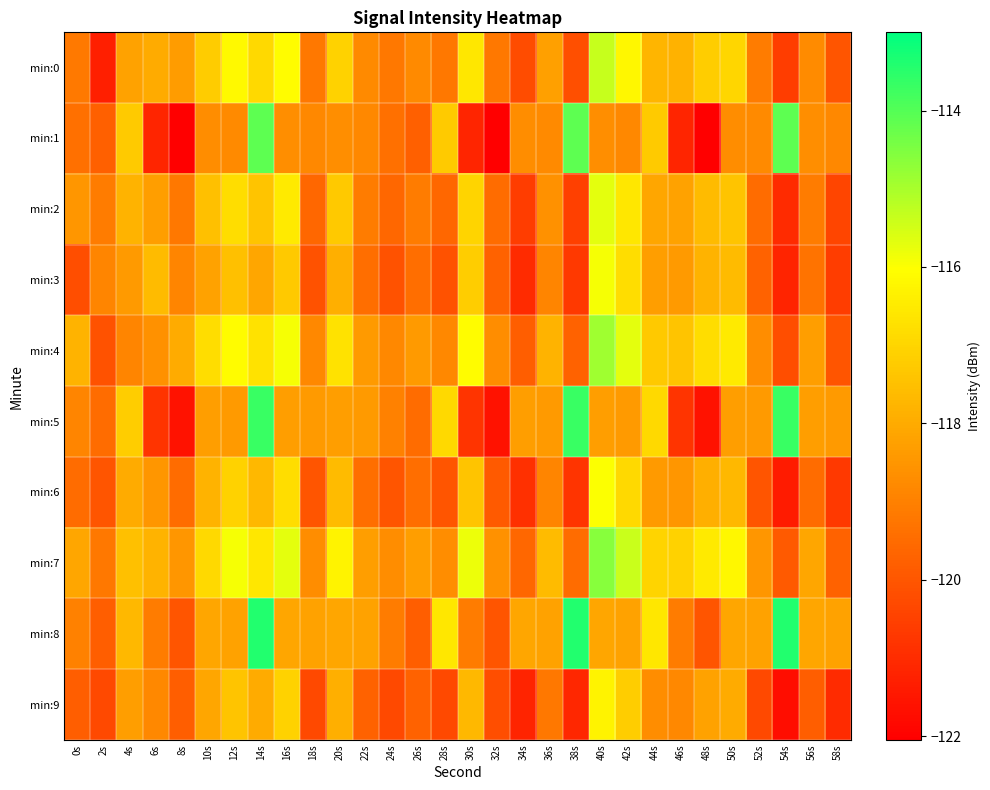

Reading left to right, what are all the values shown in this chart?

min:0: 0s=-119.2	2s=-121.3	4s=-118.2	6s=-118.0	8s=-118.3	10s=-117.2	12s=-116.2	14s=-116.9	16s=-116.1	18s=-119.2	20s=-117.1	22s=-118.8	24s=-119.2	26s=-118.8	28s=-119.2	30s=-116.6	32s=-119.2	34s=-120.2	36s=-118.3	38s=-120.1	40s=-115.3	42s=-116.2	44s=-117.7	46s=-117.8	48s=-117.2	50s=-117.0	52s=-119.1	54s=-120.6	56s=-118.7	58s=-120.0
min:1: 0s=-119.4	2s=-119.8	4s=-117.3	6s=-121.2	8s=-122.0	10s=-118.7	12s=-118.8	14s=-114.1	16s=-118.7	18s=-118.8	20s=-118.7	22s=-118.8	24s=-119.4	26s=-119.8	28s=-117.3	30s=-121.2	32s=-122.0	34s=-118.7	36s=-118.8	38s=-114.1	40s=-118.7	42s=-118.8	44s=-117.3	46s=-121.2	48s=-122.0	50s=-118.7	52s=-118.8	54s=-114.1	56s=-118.7	58s=-118.8
min:2: 0s=-118.5	2s=-119.1	4s=-117.8	6s=-118.3	8s=-119.2	10s=-117.5	12s=-116.8	14s=-117.4	16s=-116.5	18s=-119.6	20s=-117.3	22s=-119.1	24s=-119.6	26s=-119.1	28s=-119.6	30s=-117.0	32s=-119.5	34s=-120.6	36s=-118.6	38s=-120.5	40s=-115.7	42s=-116.6	44s=-118.1	46s=-118.2	48s=-117.6	50s=-117.4	52s=-119.5	54s=-121.0	56s=-119.1	58s=-120.4
min:3: 0s=-120.2	2s=-118.9	4s=-118.4	6s=-117.6	8s=-118.9	10s=-118.2	12s=-117.5	14s=-118.1	16s=-117.3	18s=-120.1	20s=-117.9	22s=-119.4	24s=-120.1	26s=-119.4	28s=-120.1	30s=-117.2	32s=-119.7	34s=-121.0	36s=-118.9	38s=-120.7	40s=-115.9	42s=-116.8	44s=-118.3	46s=-118.4	48s=-117.8	50s=-117.6	52s=-119.7	54s=-121.2	56s=-119.3	58s=-120.6
min:4: 0s=-117.8	2s=-120.1	4s=-118.9	6s=-118.6	8s=-118.0	10s=-116.8	12s=-116.1	14s=-116.7	16s=-115.9	18s=-118.8	20s=-116.7	22s=-118.4	24s=-118.8	26s=-118.4	28s=-118.8	30s=-116.1	32s=-118.7	34s=-119.8	36s=-117.8	38s=-119.7	40s=-114.9	42s=-115.7	44s=-117.3	46s=-117.4	48s=-116.8	50s=-116.5	52s=-118.7	54s=-120.2	56s=-118.3	58s=-120.0
min:5: 0s=-118.9	2s=-119.5	4s=-117.2	6s=-120.8	8s=-121.6	10s=-118.3	12s=-118.4	14s=-113.7	16s=-118.3	18s=-118.4	20s=-118.3	22s=-118.4	24s=-119.0	26s=-119.5	28s=-116.9	30s=-120.8	32s=-121.6	34s=-118.3	36s=-118.4	38s=-113.7	40s=-118.3	42s=-118.4	44s=-116.9	46s=-120.8	48s=-121.6	50s=-118.3	52s=-118.4	54s=-113.7	56s=-118.3	58s=-118.4
min:6: 0s=-119.5	2s=-120.0	4s=-118.0	6s=-118.5	8s=-119.5	10s=-117.8	12s=-117.1	14s=-117.7	16s=-116.8	18s=-120.0	20s=-117.6	22s=-119.4	24s=-120.0	26s=-119.4	28s=-120.0	30s=-117.4	32s=-119.9	34s=-120.9	36s=-118.9	38s=-120.8	40s=-116.0	42s=-116.9	44s=-118.4	46s=-118.5	48s=-117.9	50s=-117.7	52s=-120.0	54s=-121.4	56s=-119.5	58s=-120.7
min:7: 0s=-118.1	2s=-119.2	4s=-117.5	6s=-117.8	8s=-118.5	10s=-116.9	12s=-115.9	14s=-116.6	16s=-115.7	18s=-118.7	20s=-116.3	22s=-118.3	24s=-118.7	26s=-118.3	28s=-118.7	30s=-115.8	32s=-118.6	34s=-119.6	36s=-117.6	38s=-119.5	40s=-114.6	42s=-115.4	44s=-117.0	46s=-117.1	48s=-116.5	50s=-116.2	52s=-118.5	54s=-119.9	56s=-118.1	58s=-119.7
min:8: 0s=-119.0	2s=-119.8	4s=-117.7	6s=-119.1	8s=-120.0	10s=-118.1	12s=-118.2	14s=-113.4	16s=-118.1	18s=-118.2	20s=-118.1	22s=-118.2	24s=-119.1	26s=-119.8	28s=-116.6	30s=-119.1	32s=-120.0	34s=-118.1	36s=-118.2	38s=-113.4	40s=-118.1	42s=-118.2	44s=-116.6	46s=-119.1	48s=-120.0	50s=-118.1	52s=-118.2	54s=-113.4	56s=-118.1	58s=-118.2
min:9: 0s=-119.8	2s=-120.3	4s=-118.3	6s=-118.8	8s=-119.8	10s=-118.1	12s=-117.4	14s=-118.0	16s=-117.1	18s=-120.3	20s=-117.9	22s=-119.7	24s=-120.3	26s=-119.7	28s=-120.3	30s=-117.7	32s=-120.2	34s=-121.2	36s=-119.2	38s=-121.1	40s=-116.3	42s=-117.2	44s=-118.7	46s=-118.8	48s=-118.2	50s=-118.0	52s=-120.3	54s=-121.7	56s=-119.8	58s=-121.0